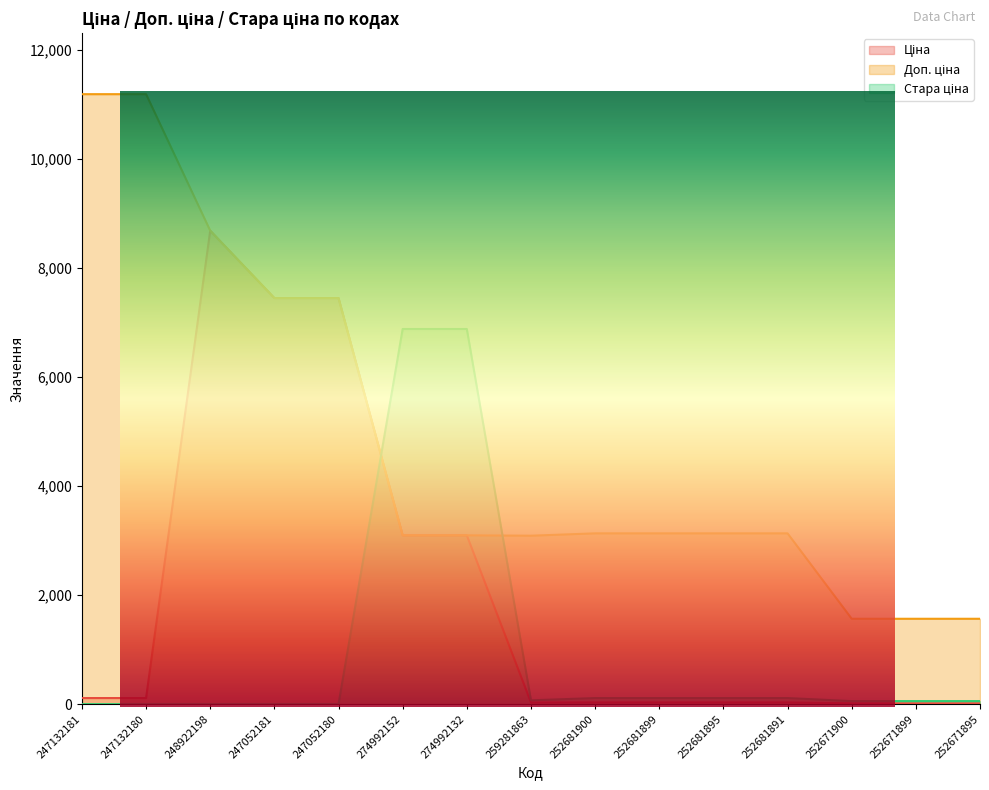

What is the sum of the Стара ціна values at 247052181 and 274992152?

6877.2